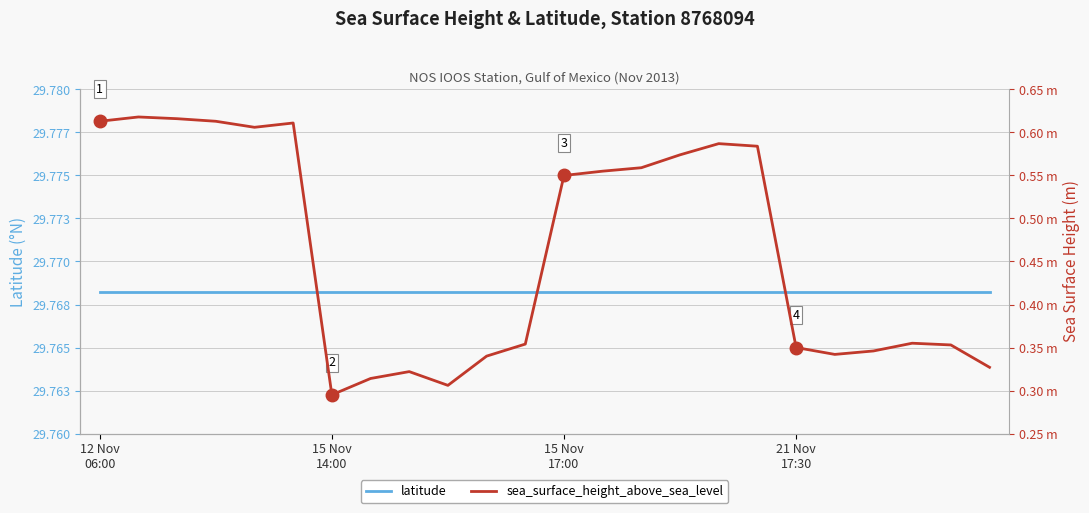

Rank the series by their average value, from lowest to highest.

sea_surface_height_above_sea_level, latitude